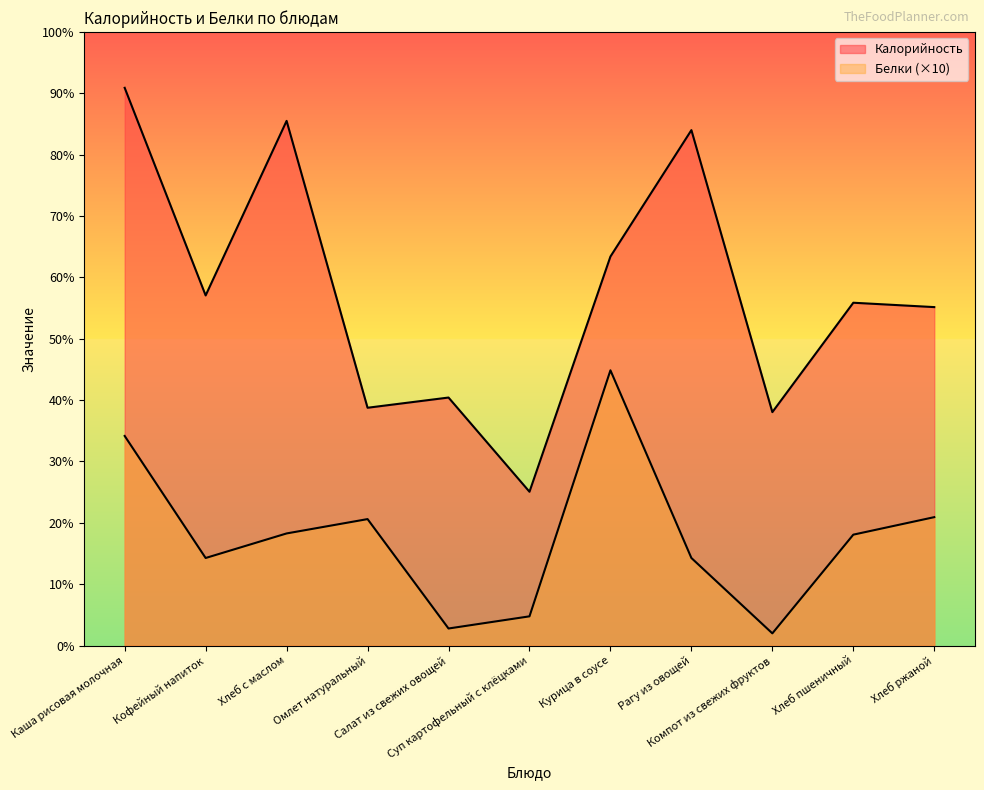

At which category does the chart reach its minimum across all series?

Компот из свежих фруктов